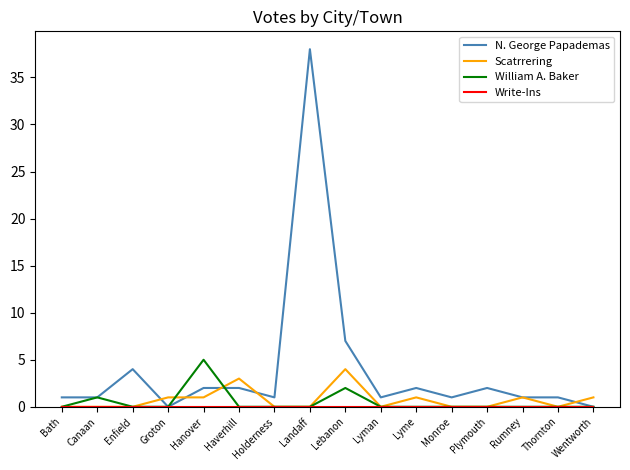

At which label is N. George Papademas closest to 19?

Lebanon